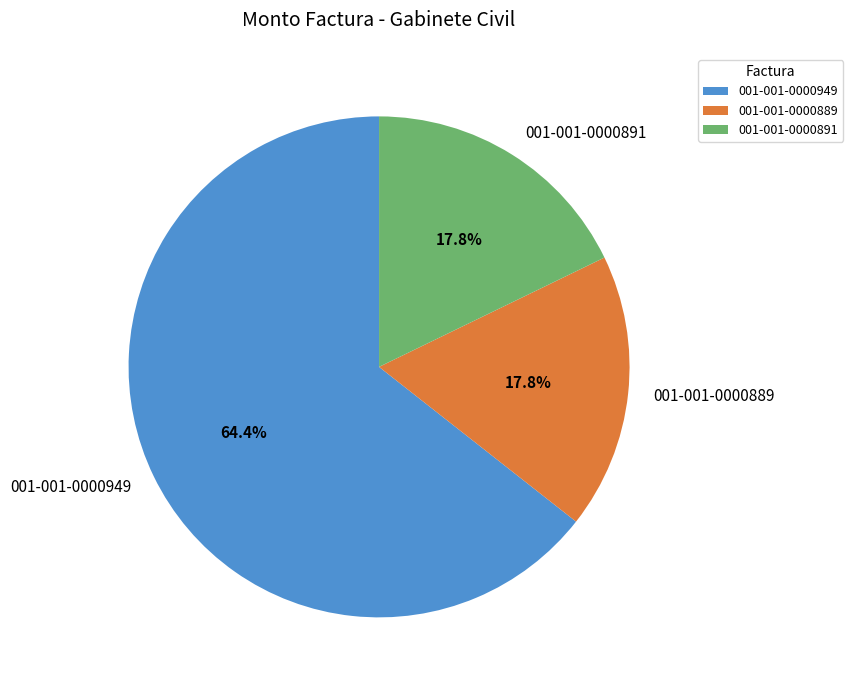

True or false: 001-001-0000889 accounts for 3% of the total.

False